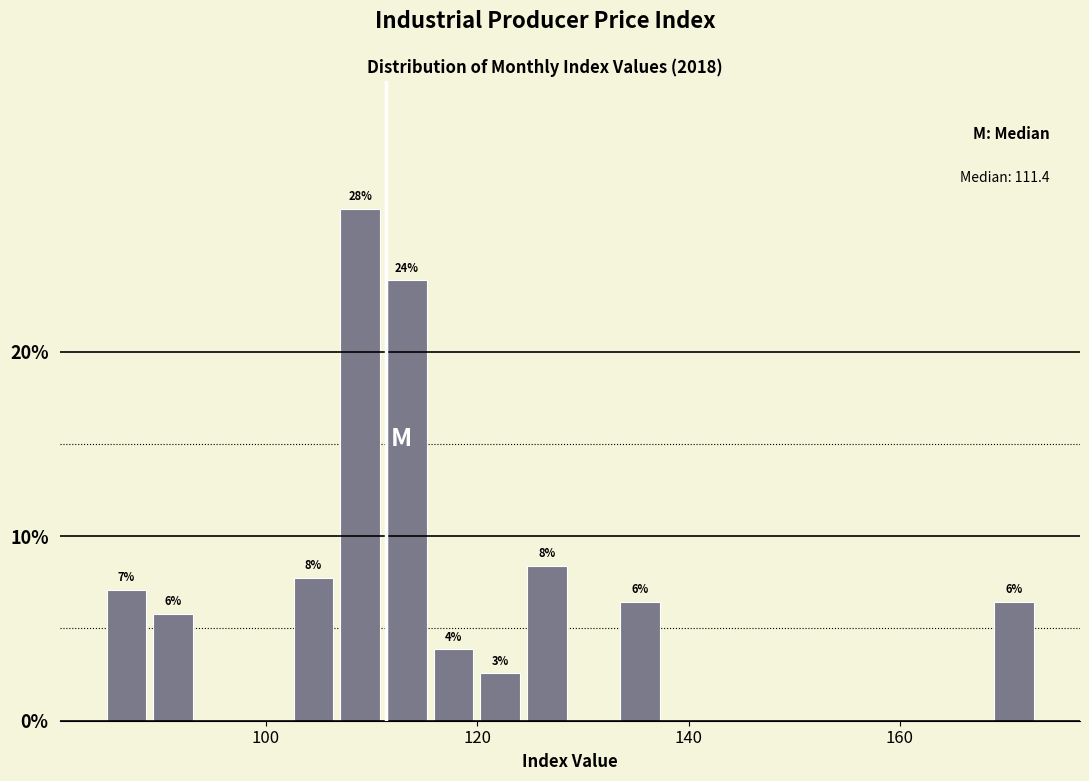

Around what value on the x-axis is the tallest bar? Give the approximate position of its centre, as read against the axis.

108